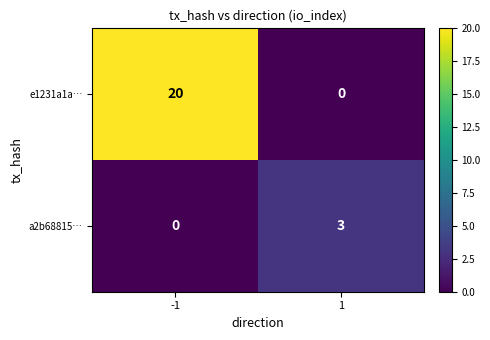

The value of e1231a1a… at -1 is 20. True or false?

True